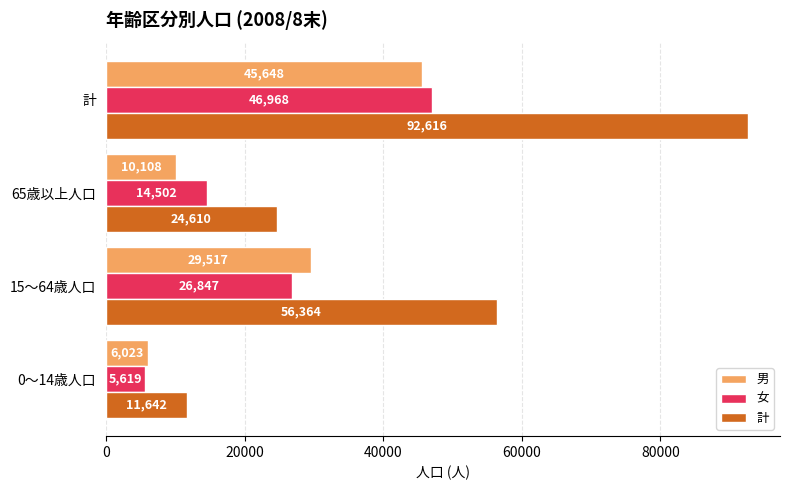

Is the value of 計 at 15～64歳人口 greater than the value of 男 at 0～14歳人口?

Yes